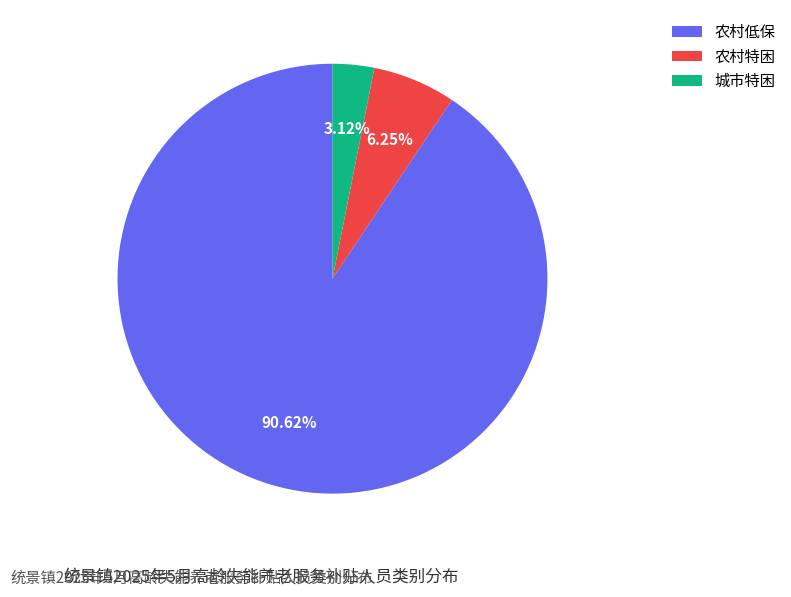

Do 农村低保 and 城市特困 together represent more than half of the pie?

Yes